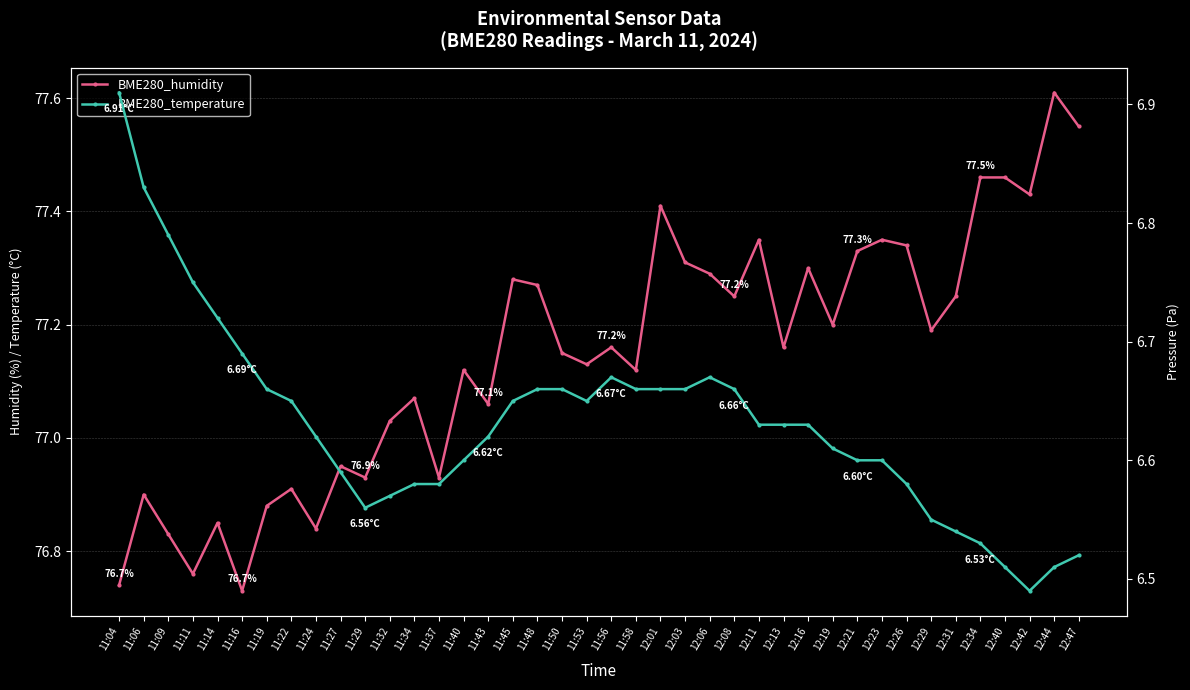

In BME280_humidity, how many points are higher than both neighbors (excluding endpoints)?

13